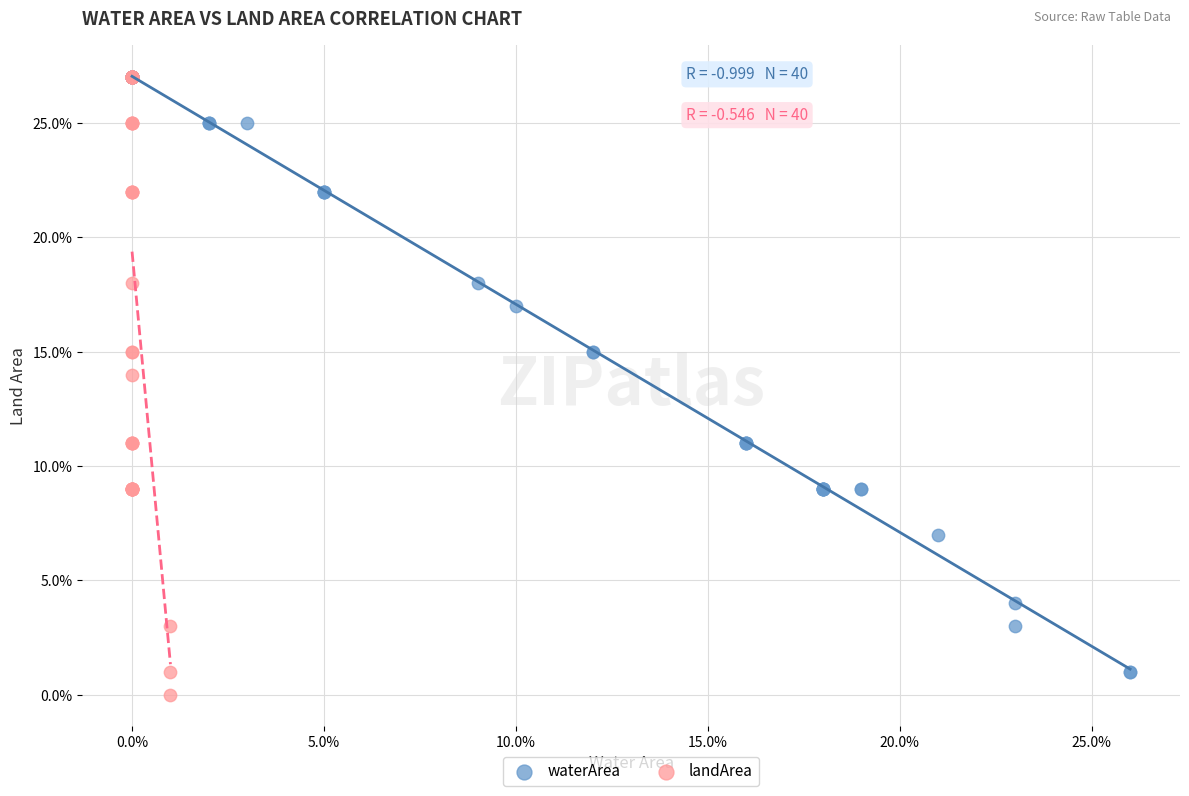

What are all the series names shown in the legend?

waterArea, landArea